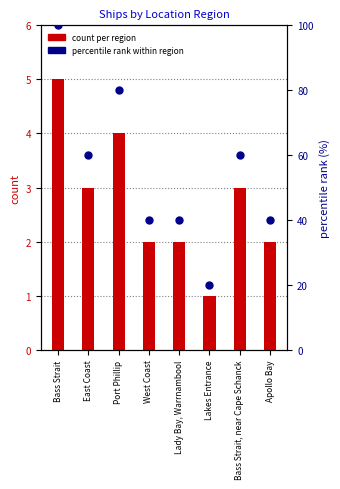

Which series contains the lowest Y value?

count per region